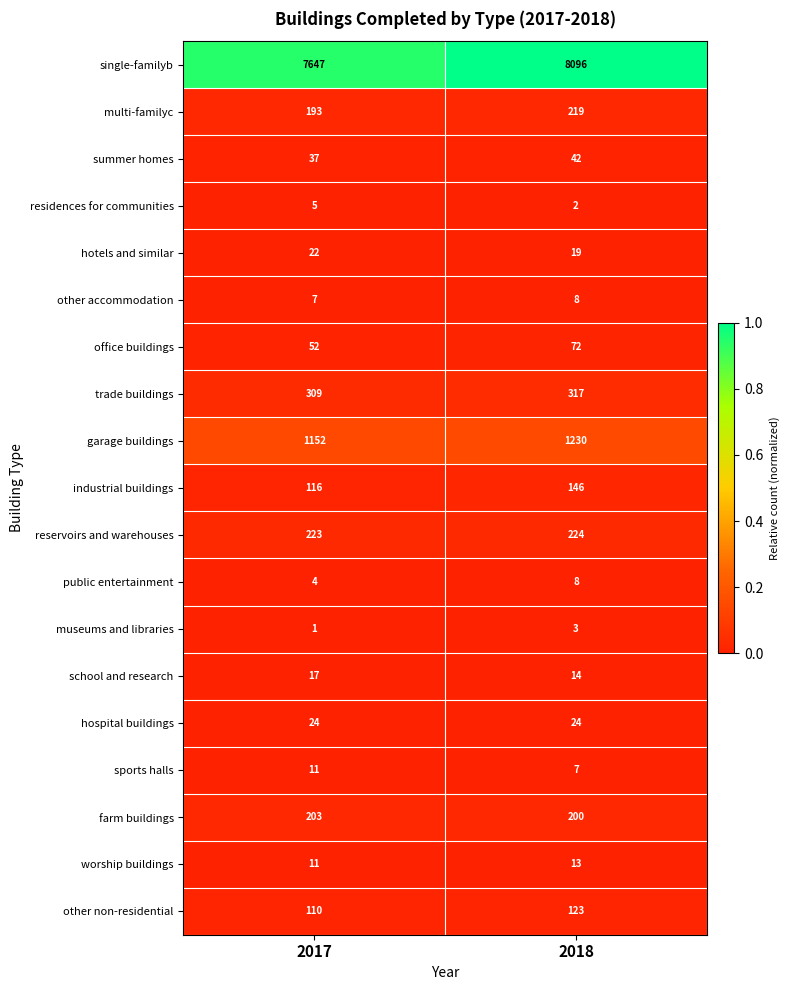

True or false: school and research has a value of 17 at 2017.

True